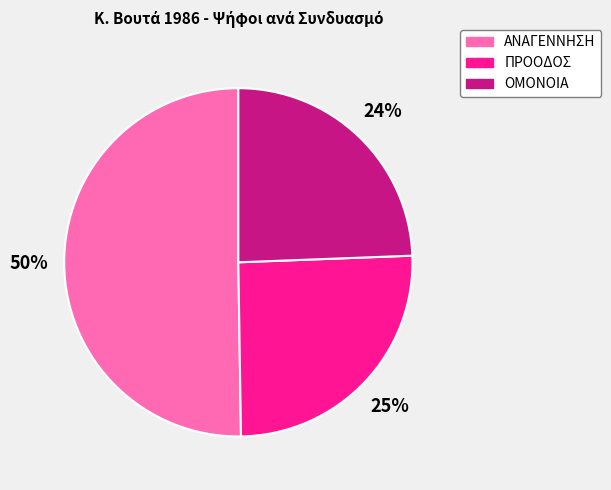

Is there a majority slice in this chart?

Yes